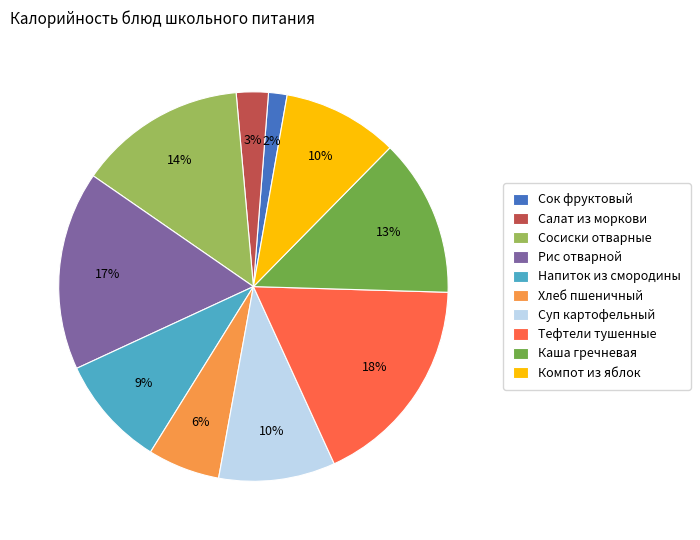

True or false: Салат из моркови accounts for 9% of the total.

False